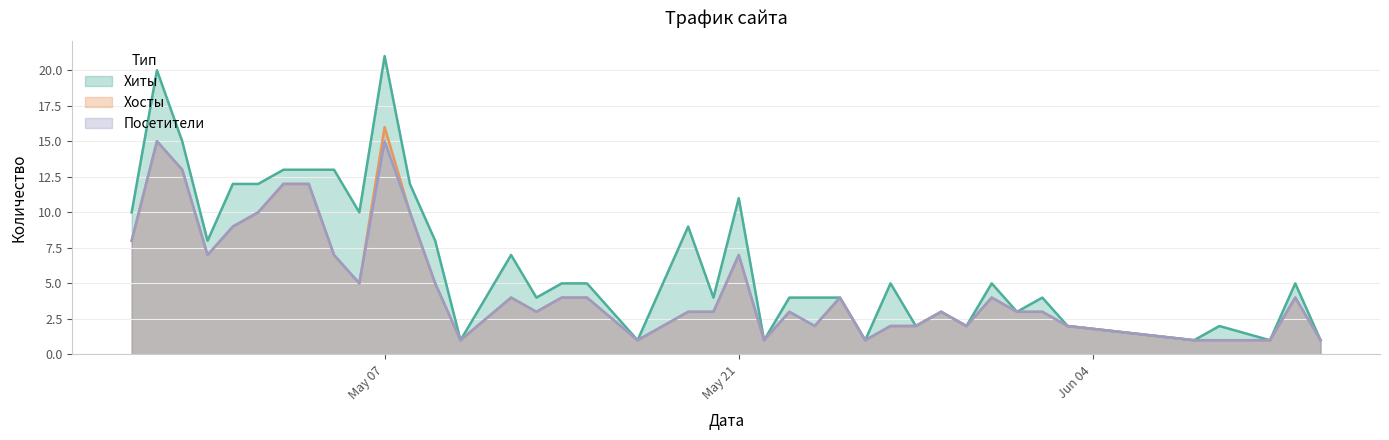

What is the smallest value displayed?

1